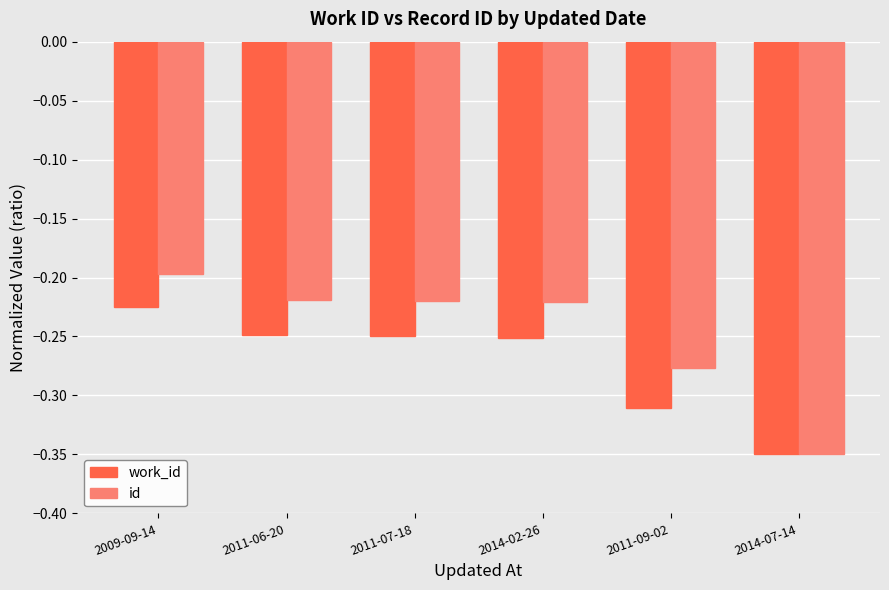

Which series has the largest total across all categories?

id